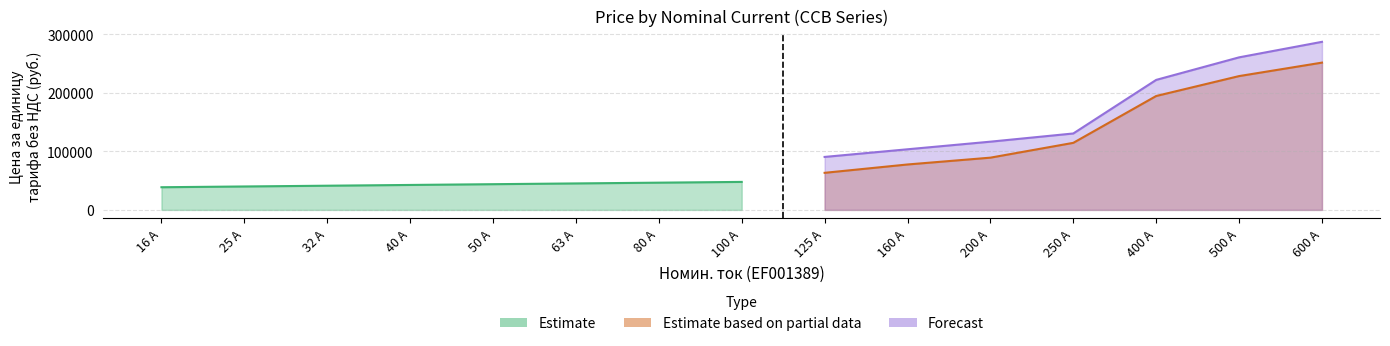

Reading right to left, transcribe all the data shown in this chart.

Estimate: 0	0	0	0	0	0	0	47800	46500	45200	43900	42600	41300	40000	38700
Estimate based on partial data: 251500	228500	194500	114500	89200	77550	63300	0	0	0	0	0	0	0	0
Forecast: 287000	260500	222000	130500	116500	103500	90450	0	0	0	0	0	0	0	0